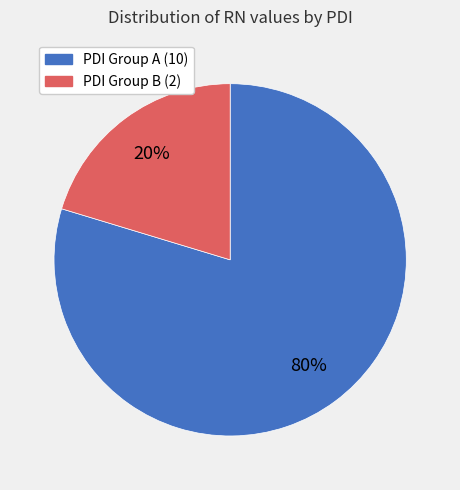

To the nearest percent, what is the average slice percentage?

50%